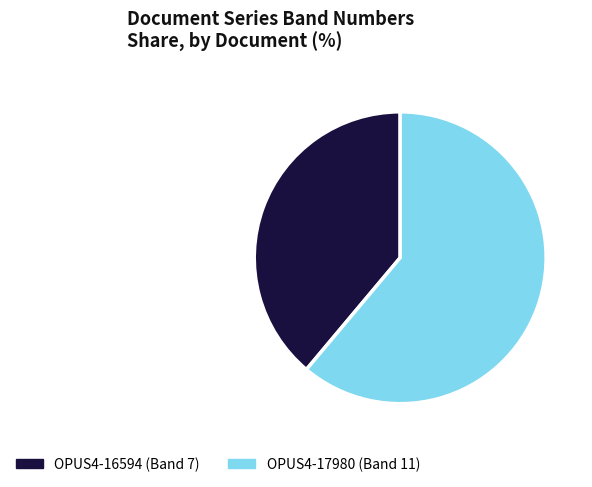

Does any single category account for the majority?

Yes